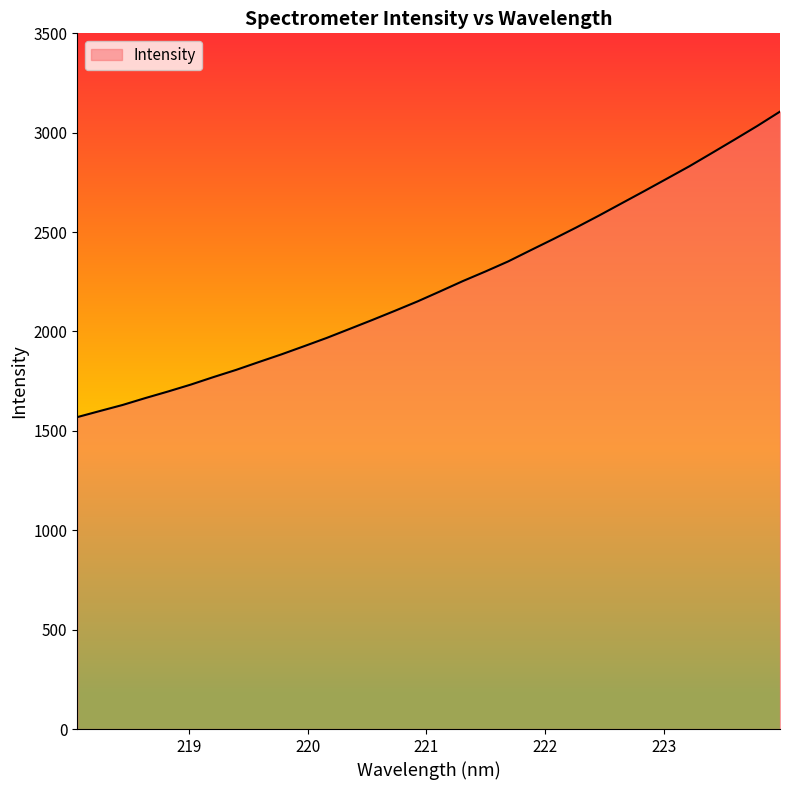

What is the minimum value shown in the chart?

1569.2